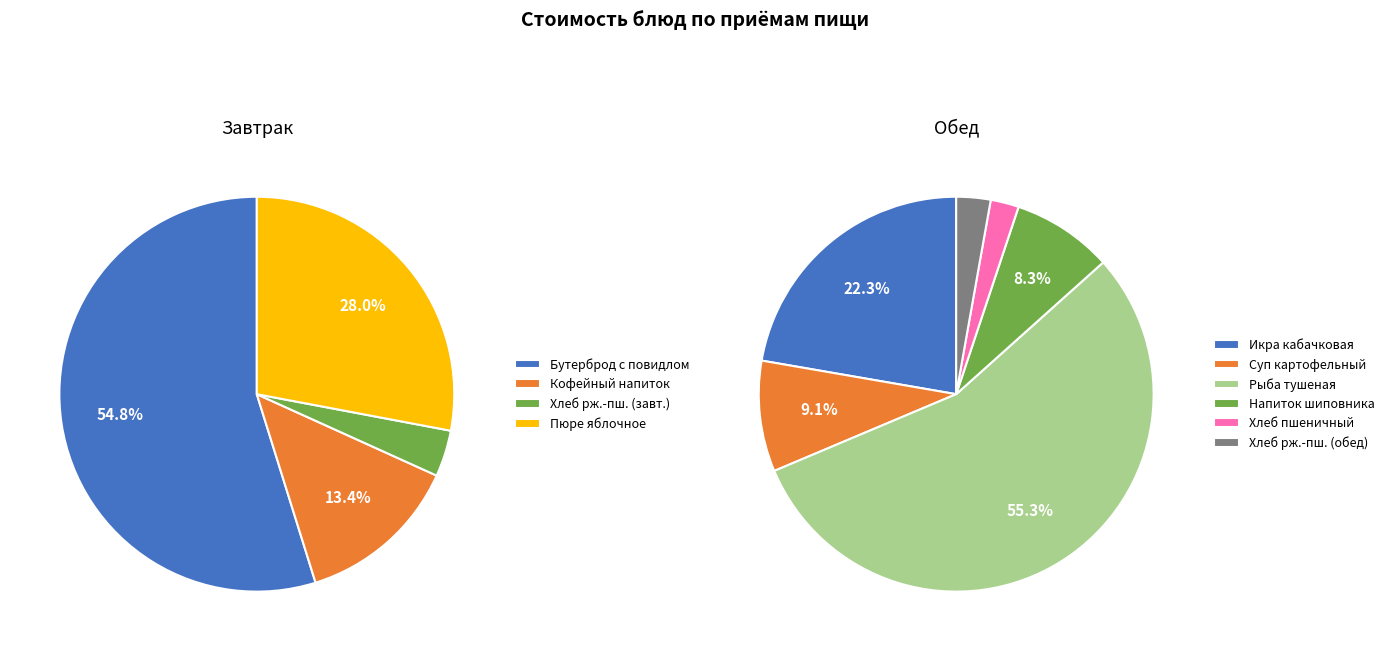

Is the sum of Суп картофельный and Кофейный напиток greater than half?

No